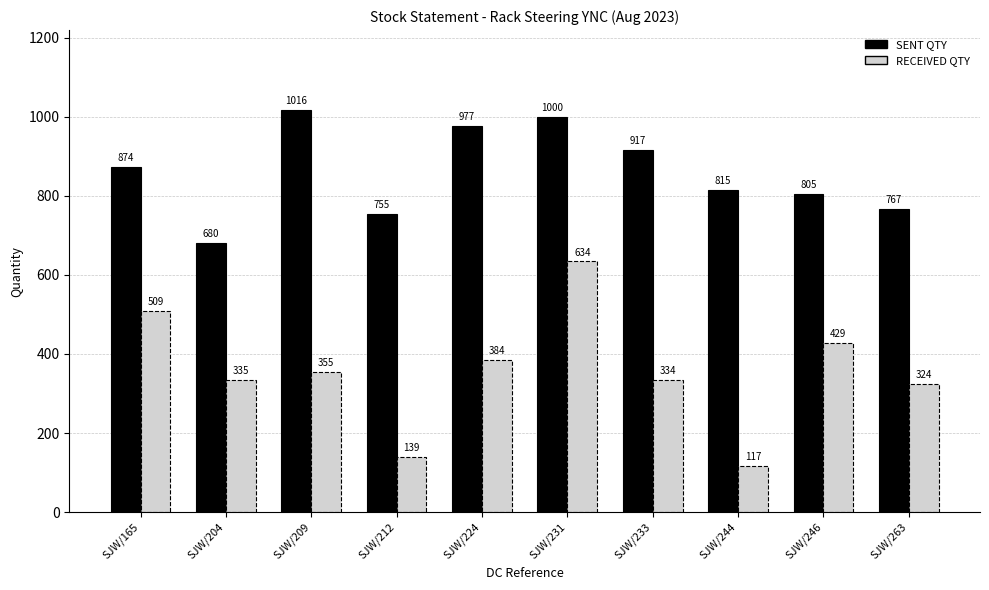

Reading left to right, transcribe all the data shown in this chart.

SENT QTY: SJW/165=874	SJW/204=680	SJW/209=1016	SJW/212=755	SJW/224=977	SJW/231=1000	SJW/233=917	SJW/244=815	SJW/246=805	SJW/263=767
RECEIVED QTY: SJW/165=509	SJW/204=335	SJW/209=355	SJW/212=139	SJW/224=384	SJW/231=634	SJW/233=334	SJW/244=117	SJW/246=429	SJW/263=324